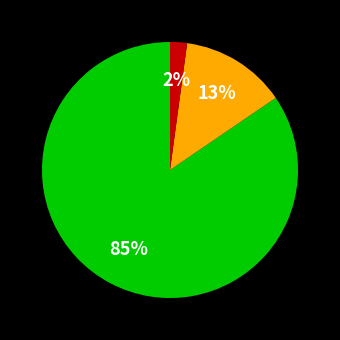

To the nearest percent, what is the average slice percentage?

33%